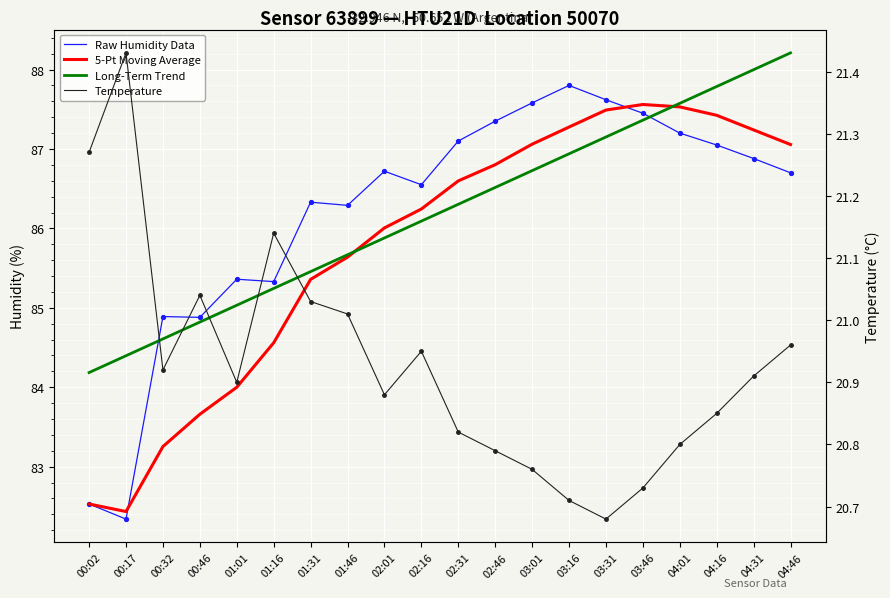

The 5-Pt Moving Average series shows 86.2 at 02:16. True or false?

True